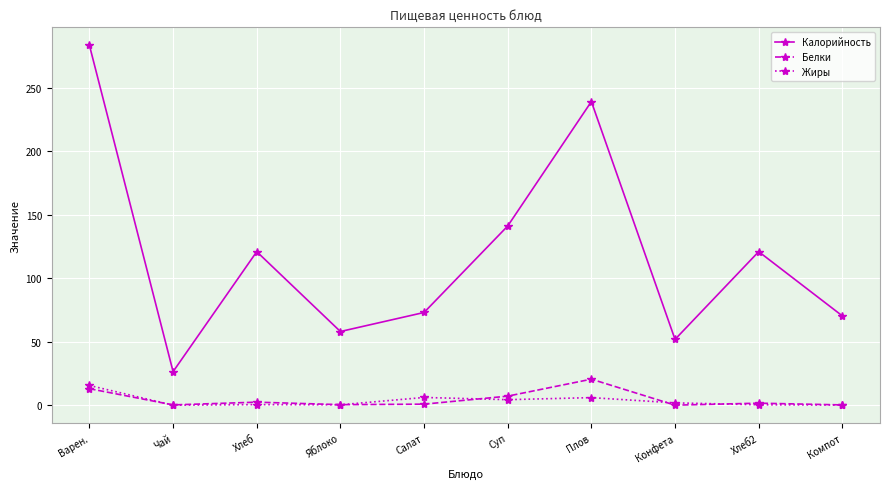

How many lines are shown in the chart?

3